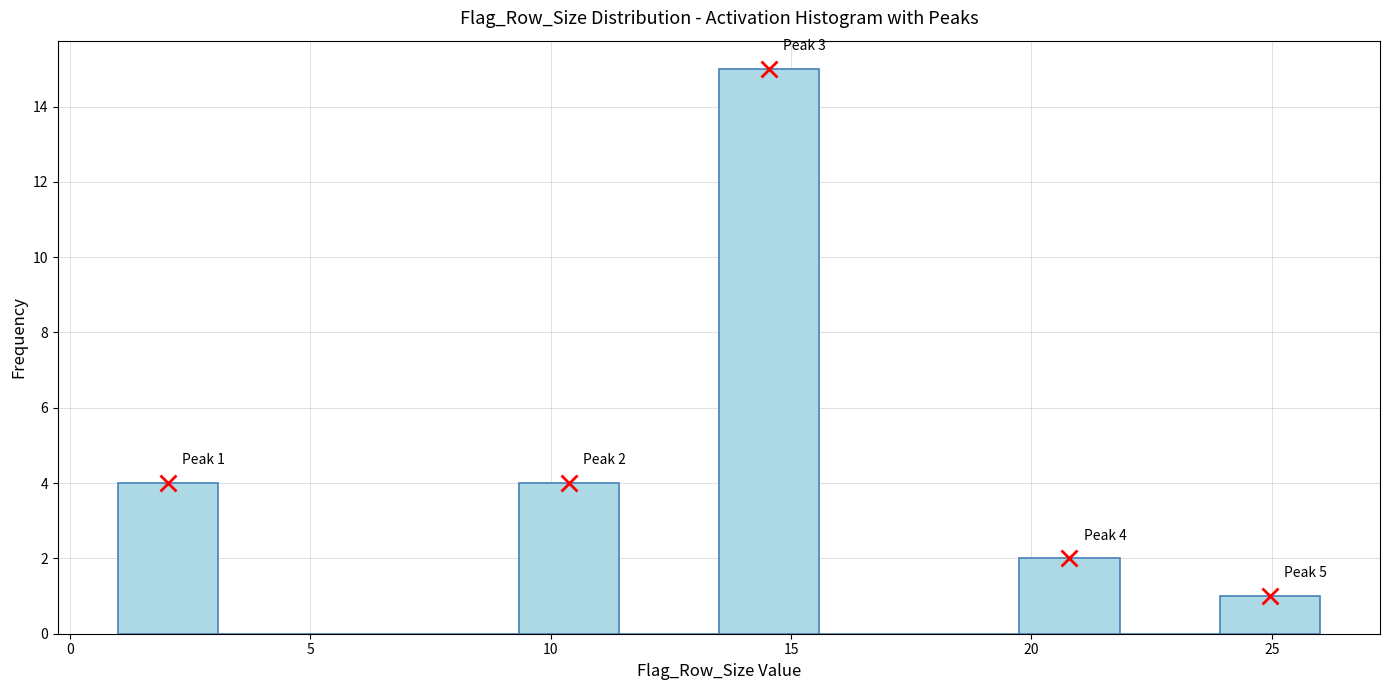

Which range on the x-axis has the tallest bar?

13.5 to 15.5